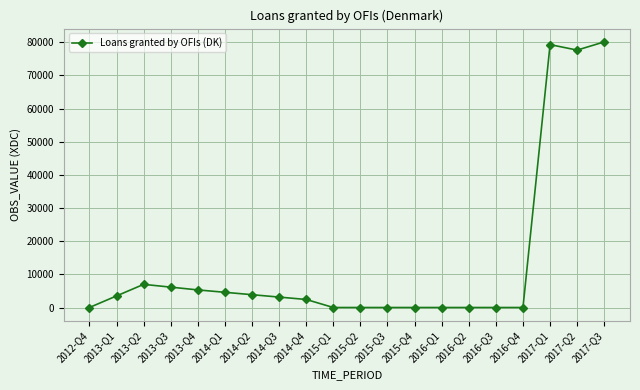

How many series are shown in this chart?

1